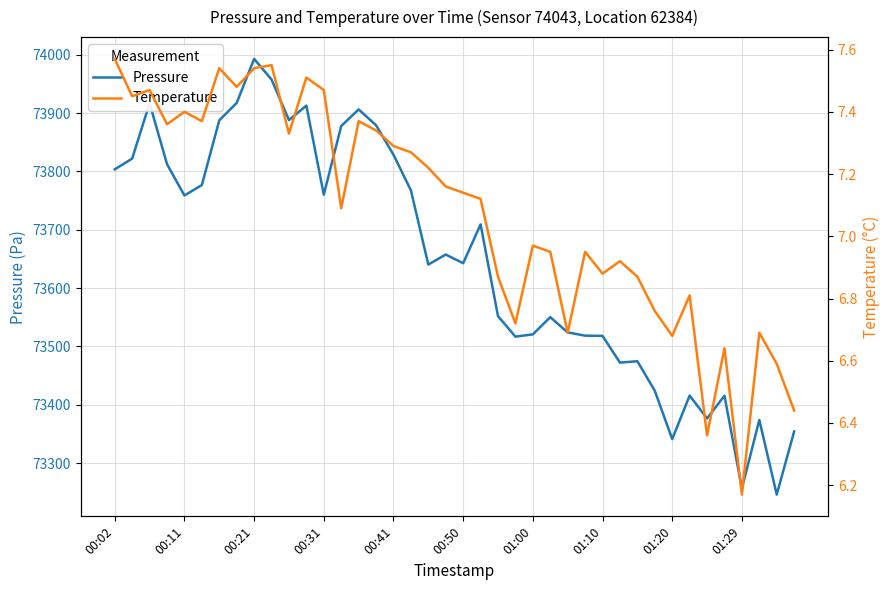

What is the lowest value of the pressure series?

73246.1